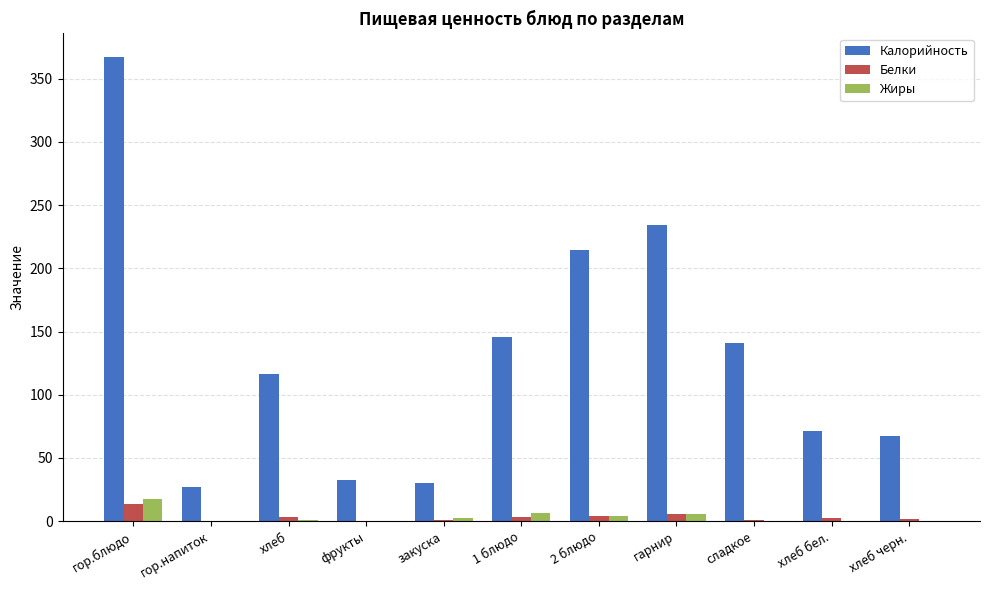

Where is Калорийность nearest to the value 197?

2 блюдо